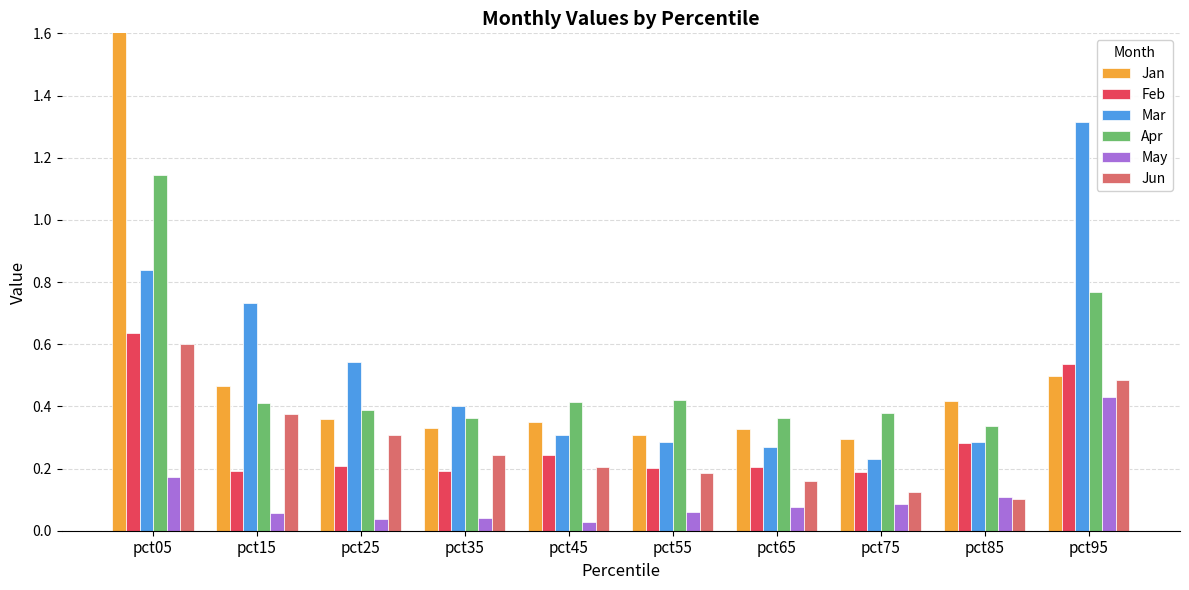

What is the difference between the second highest and minimum values in the Apr series?

0.4